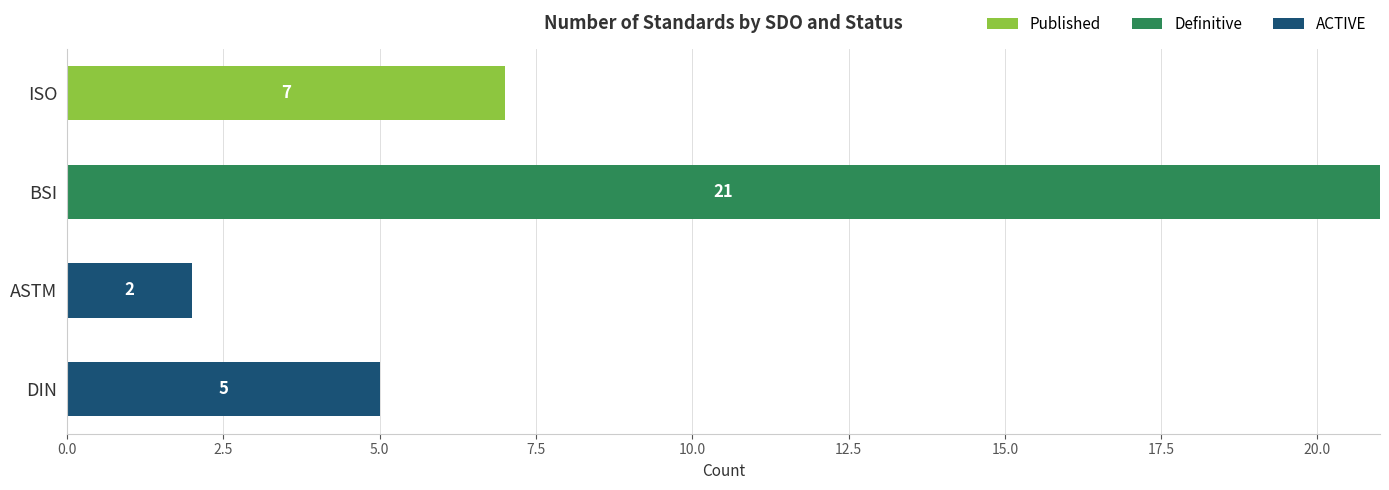

Count the Published values in the range 0 to 7.

4